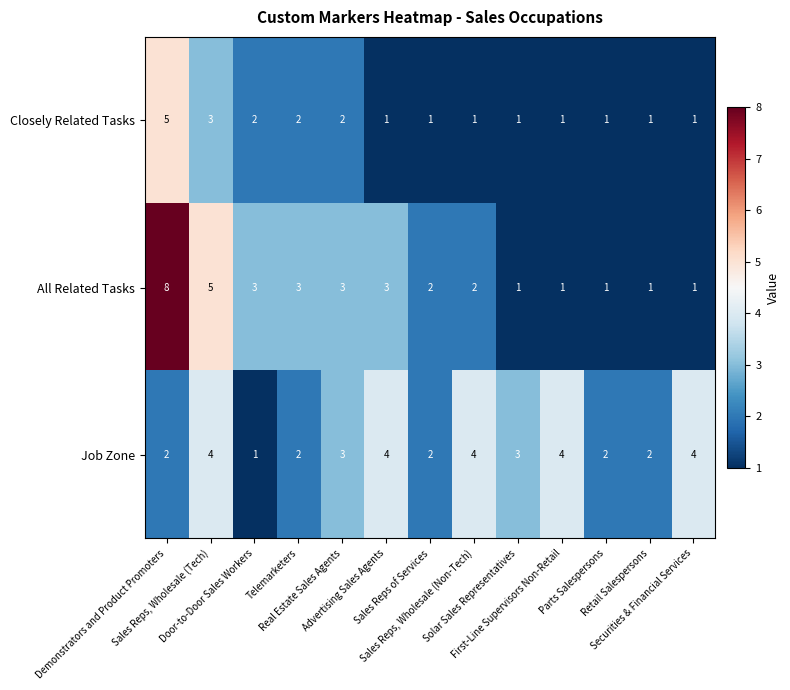

Which series has the largest total across all categories?

Job Zone